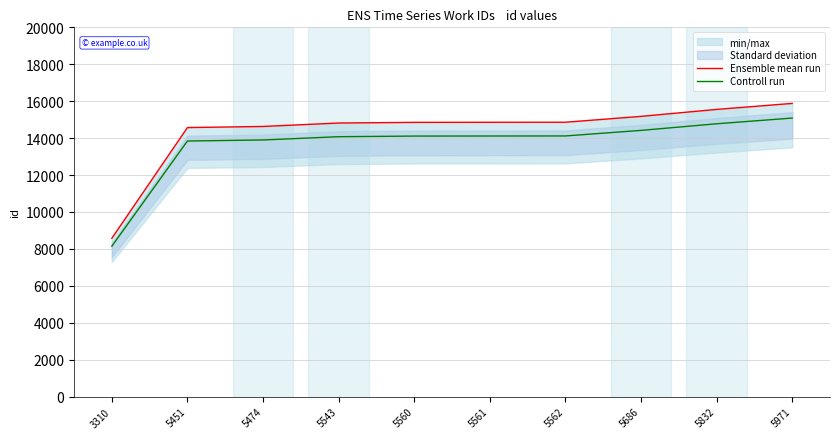

Reading left to right, transcribe all the data shown in this chart.

Ensemble mean run: 8576.0	14572.0	14632.0	14818.0	14854.0	14858.0	14861.0	15178.0	15555.0	15880.0
Controll run: 8147.2	13843.4	13900.4	14077.1	14111.3	14115.1	14117.9	14419.1	14777.2	15086.0